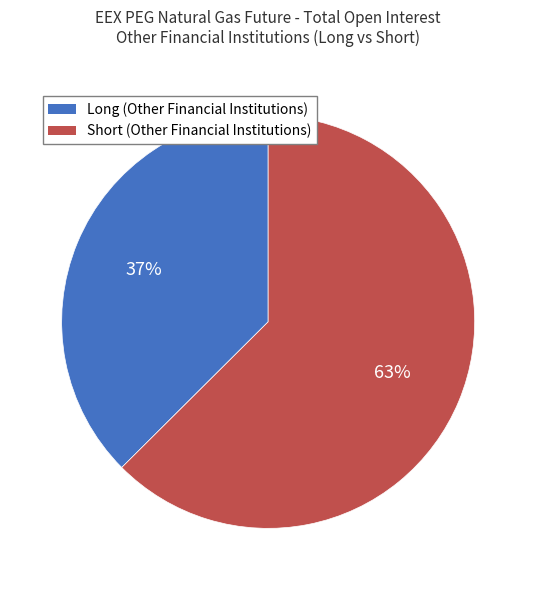

Which has a higher value, Short (Other Financial Institutions) or Long (Other Financial Institutions)?

Short (Other Financial Institutions)